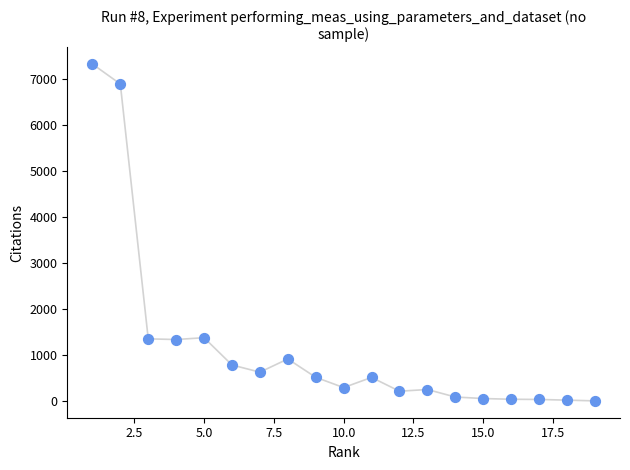

What is the range of X values (max minus min)?

18